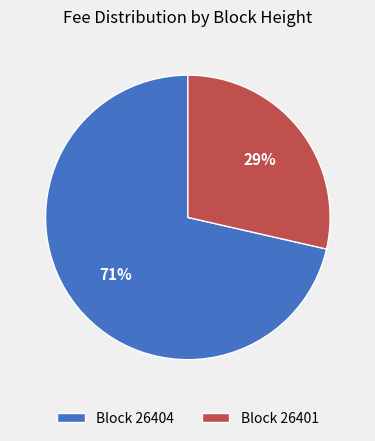

To the nearest percent, what is the average slice percentage?

50%